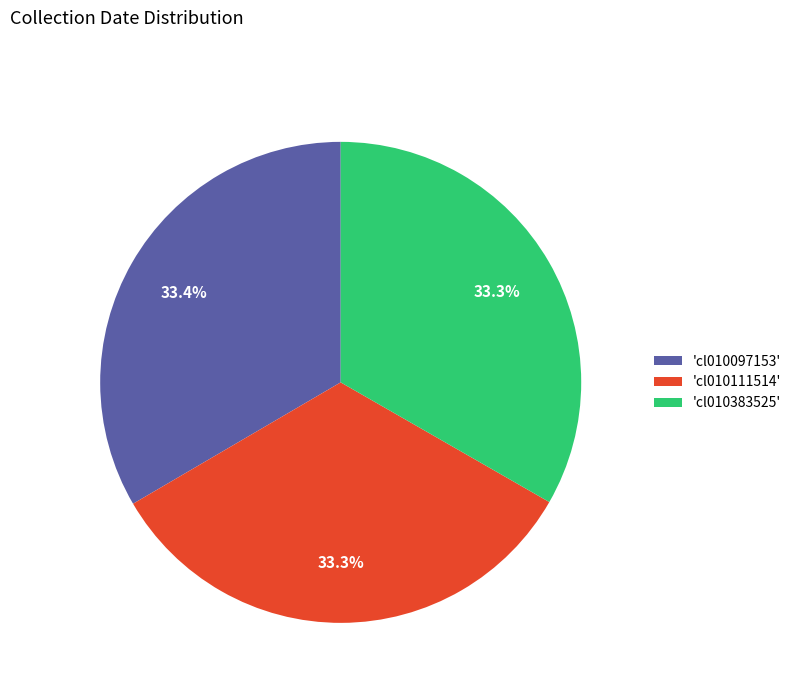

What is the ratio of the value at 'cl010383525' to the value at 'cl010097153'?

1.0